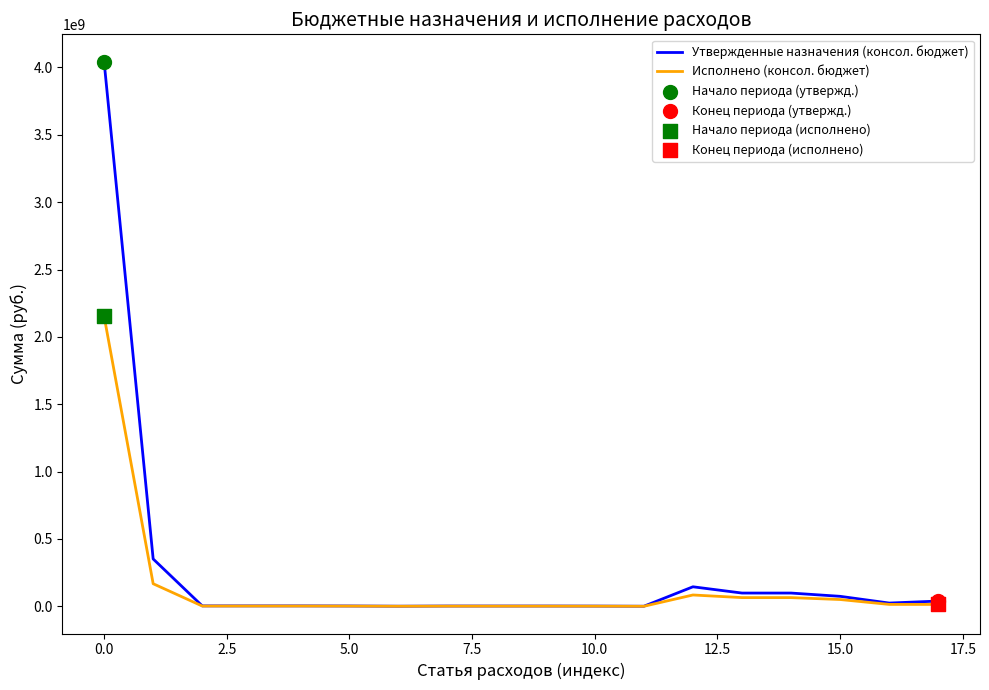

Which series has the widest spread of values?

Утвержденные назначения (консол. бюджет)